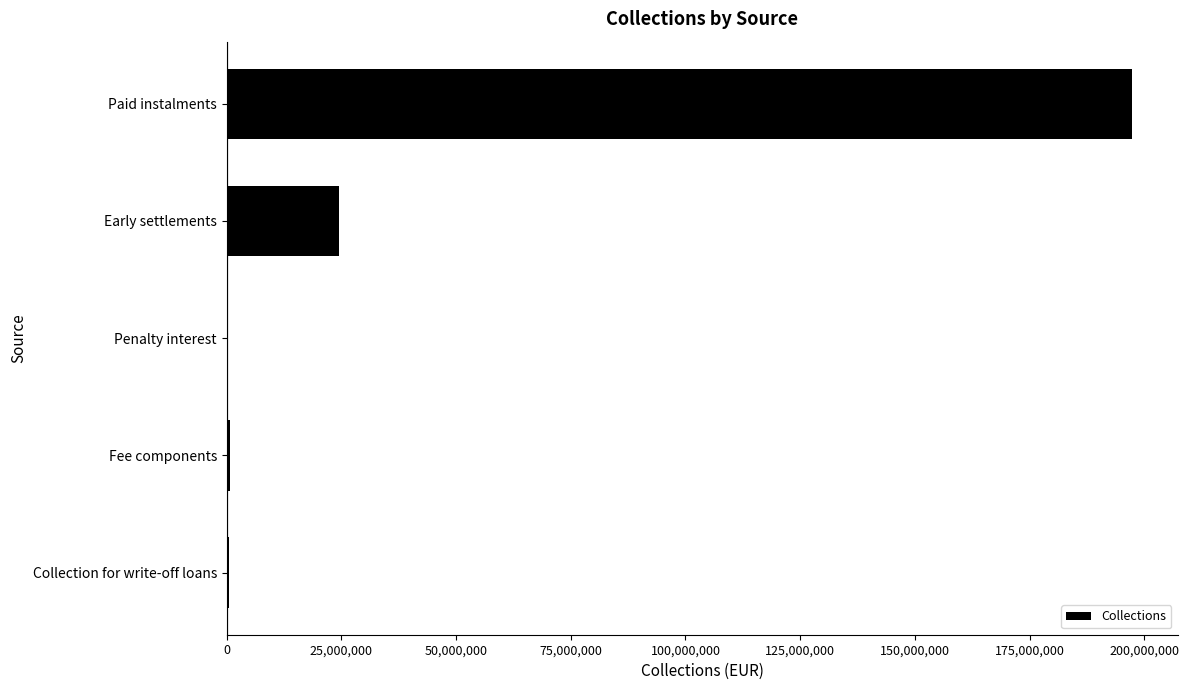

What is the maximum value shown in the chart?

197413513.0